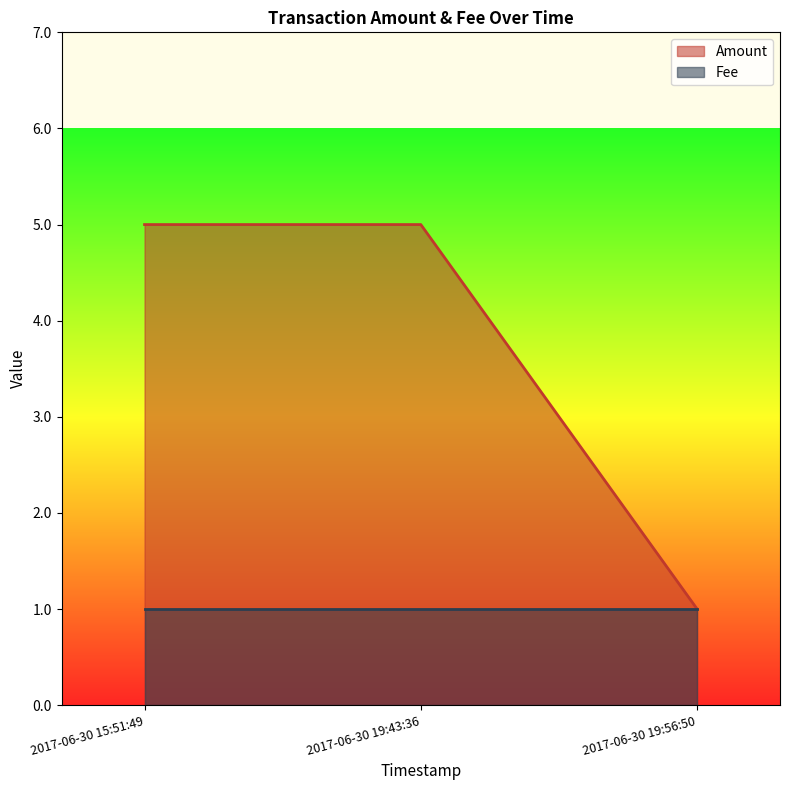

What is the label of the 2nd point from the right?

2017-06-30 19:43:36